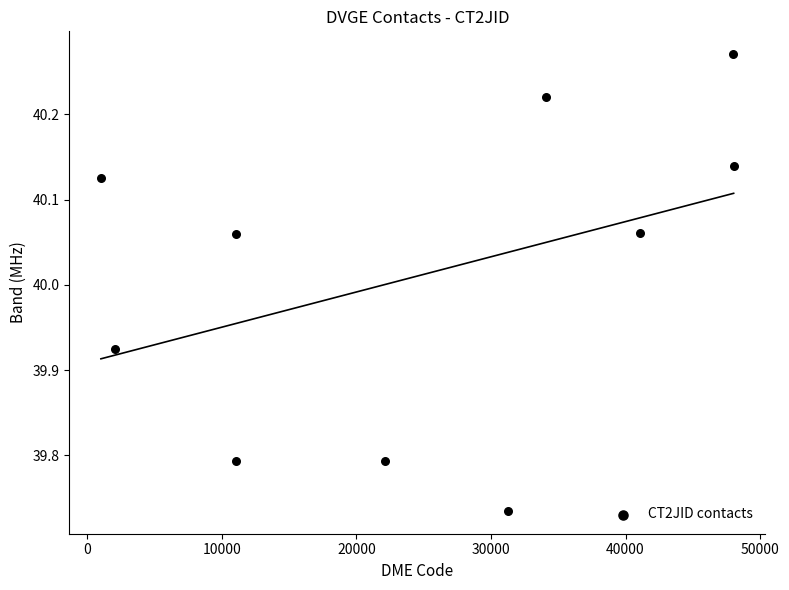

What is the average Y value?

40.0